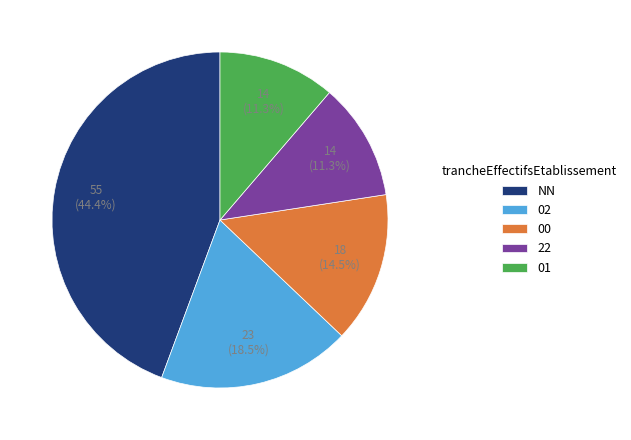

Count the number of slices in the pie.

5